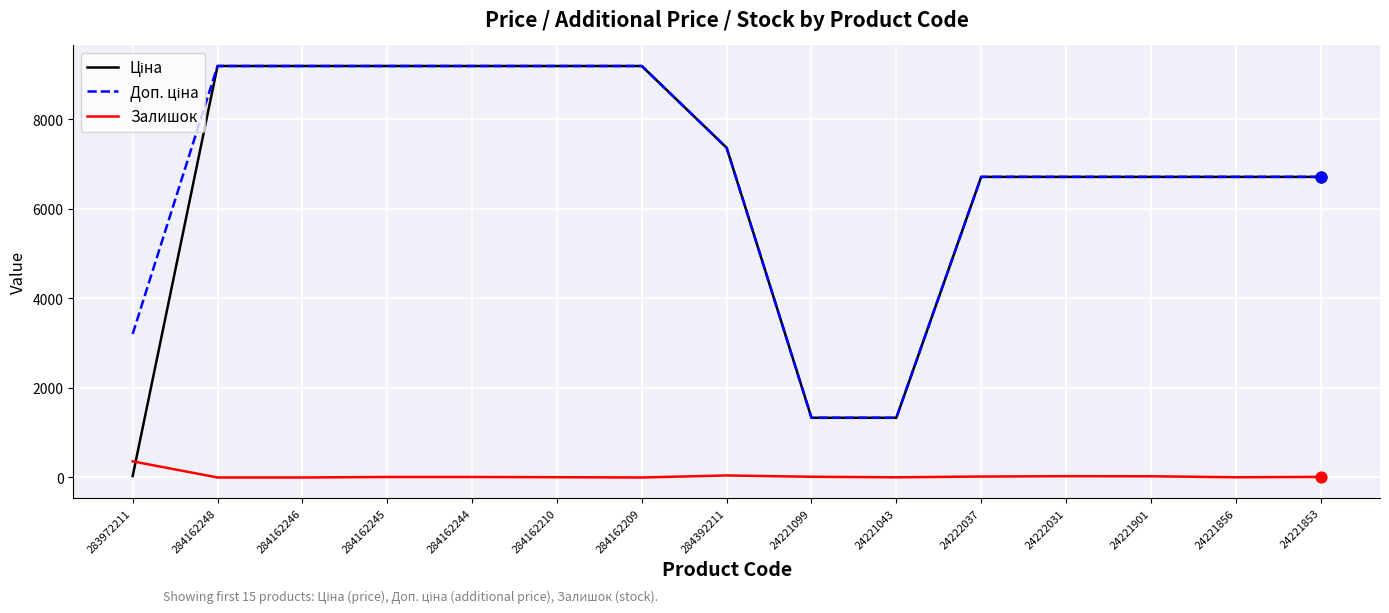

What is the total value across all series at 284162246?

18370.3